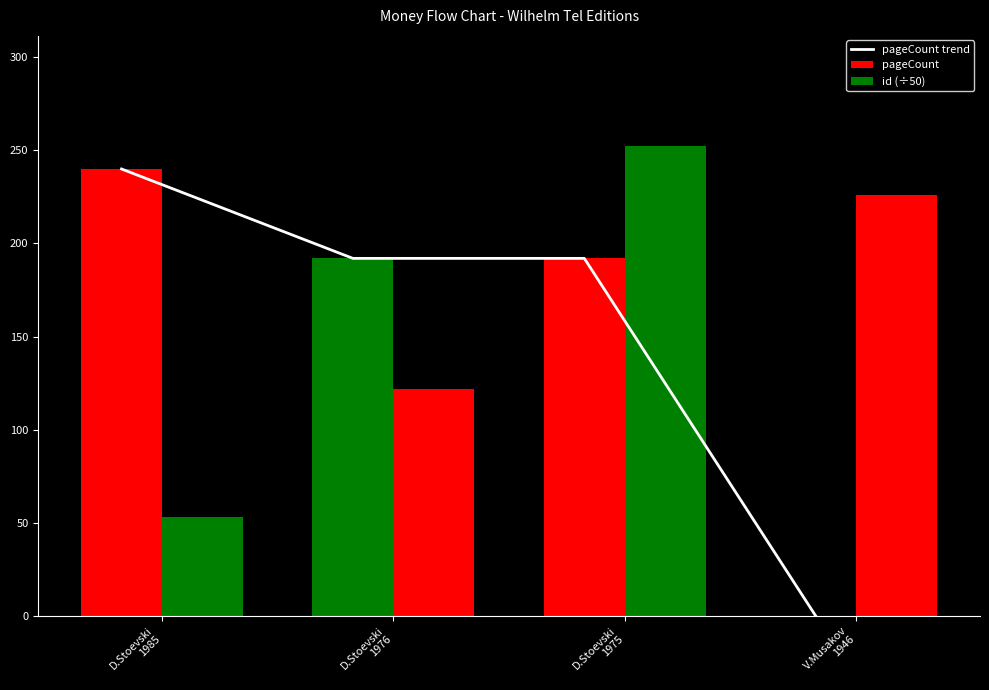

Between D.Stoevski
1985 and V.Musakov
1946, which series saw the biggest shift?

pageCount trend